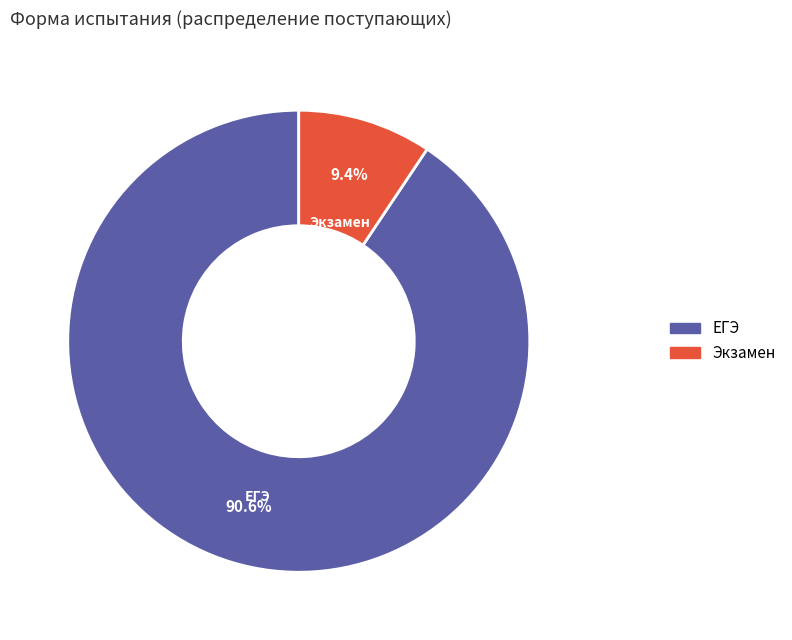

What is the smallest slice in the pie chart?

Экзамен